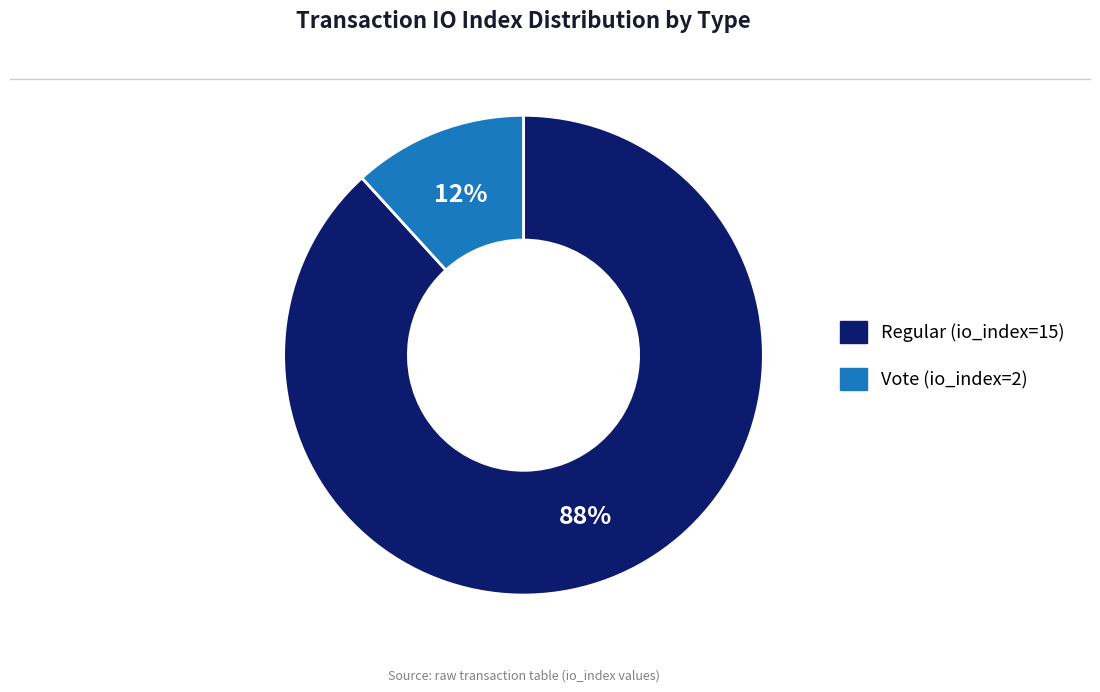

What is the largest slice in the pie chart?

Regular (io_index=15)